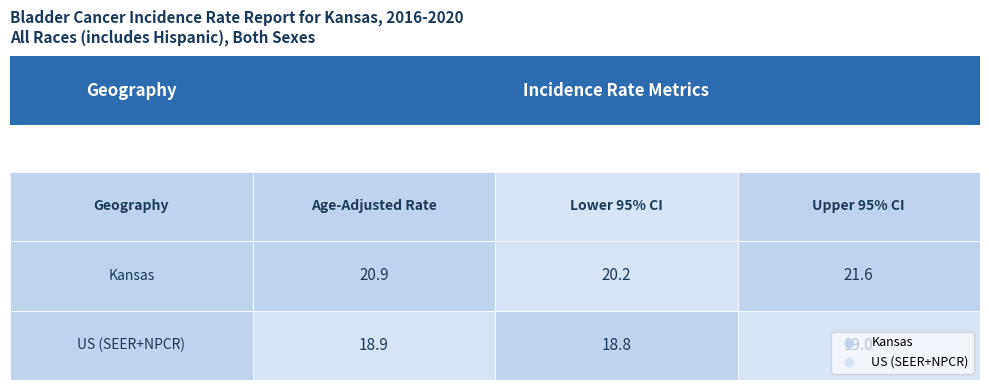

The value of US (SEER+NPCR) at 0 is 29.3. True or false?

False